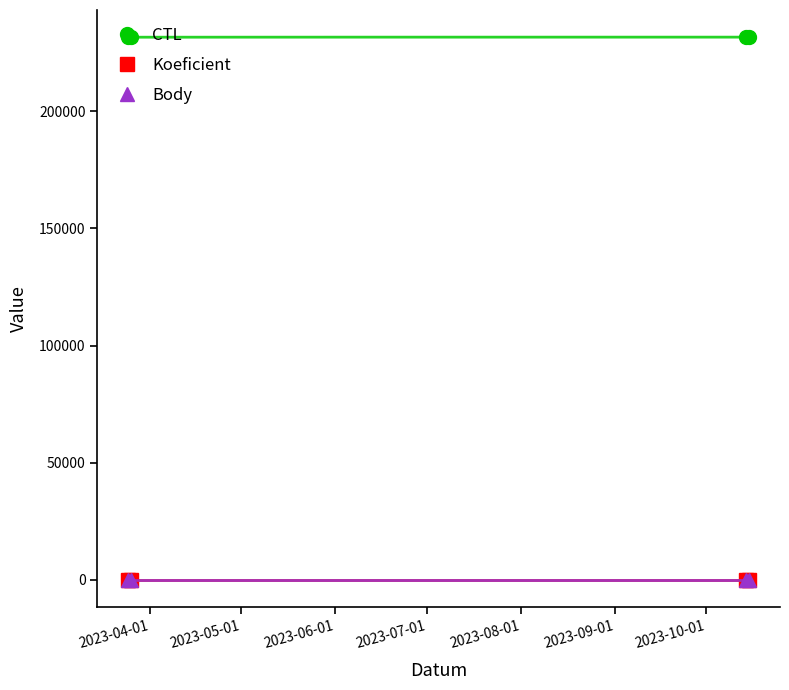

Reading right to left, what are all the values shown in this chart?

CTL: 231630	231629	231602	231601
Koeficient: 2	2	2	2
Body: 3	3	3	3